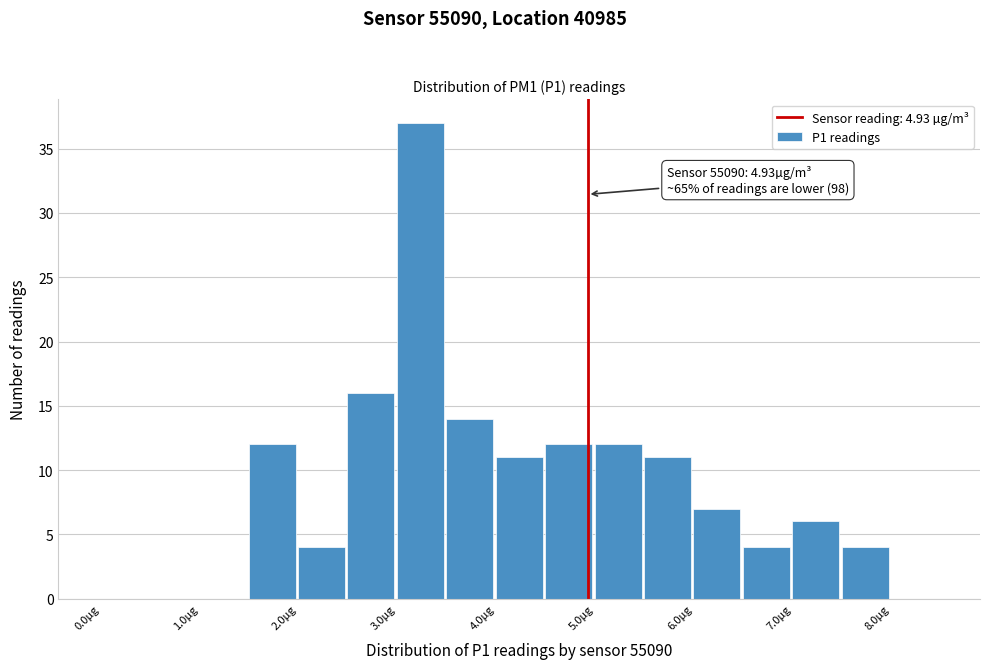

Over which range of the x-axis is the bar tallest?

3.0 to 3.5